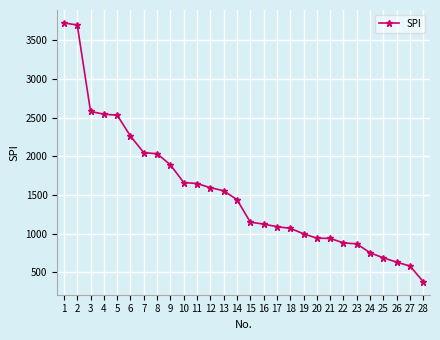

What is the value of the 9th point from the left?

1889